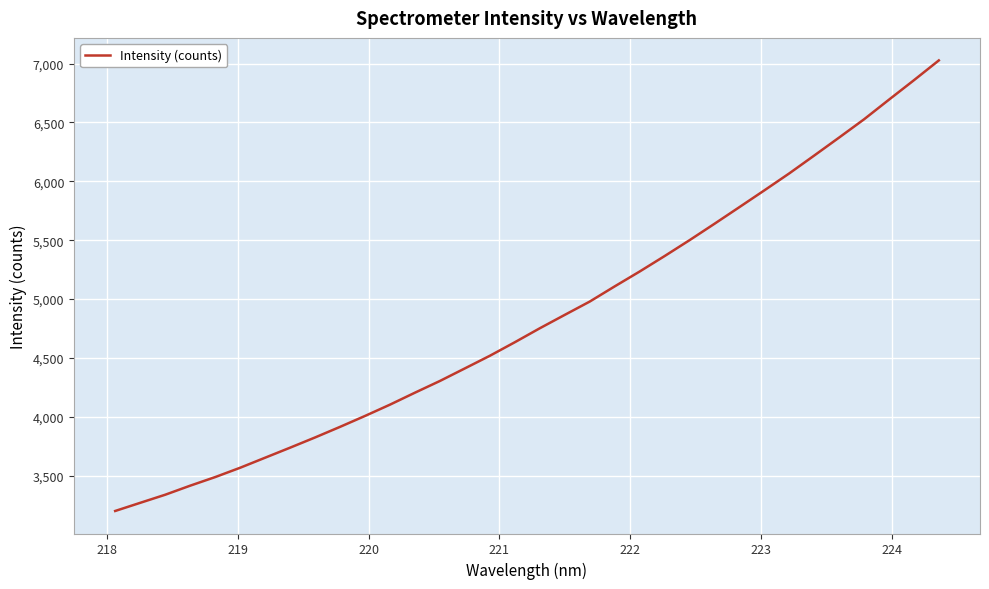

What is the greatest value displayed?

7026.6